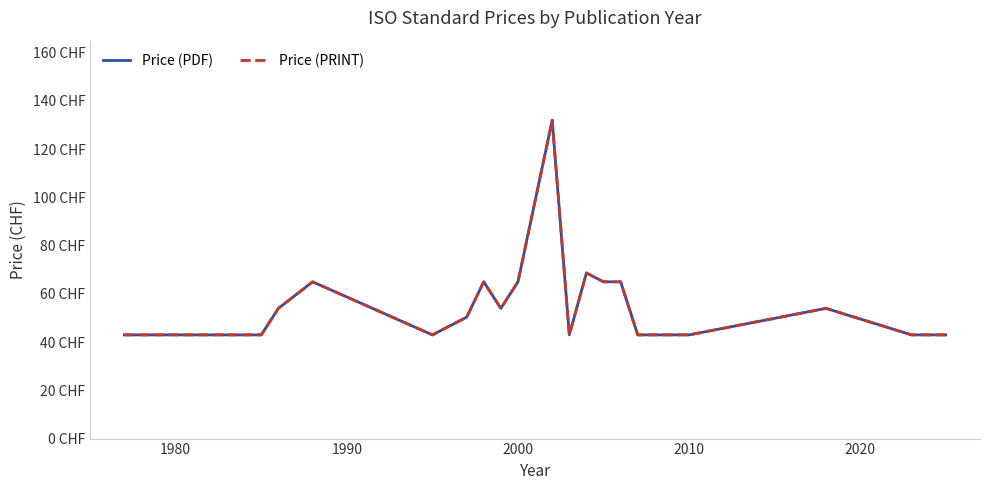

Does the chart have visible grid lines?

No